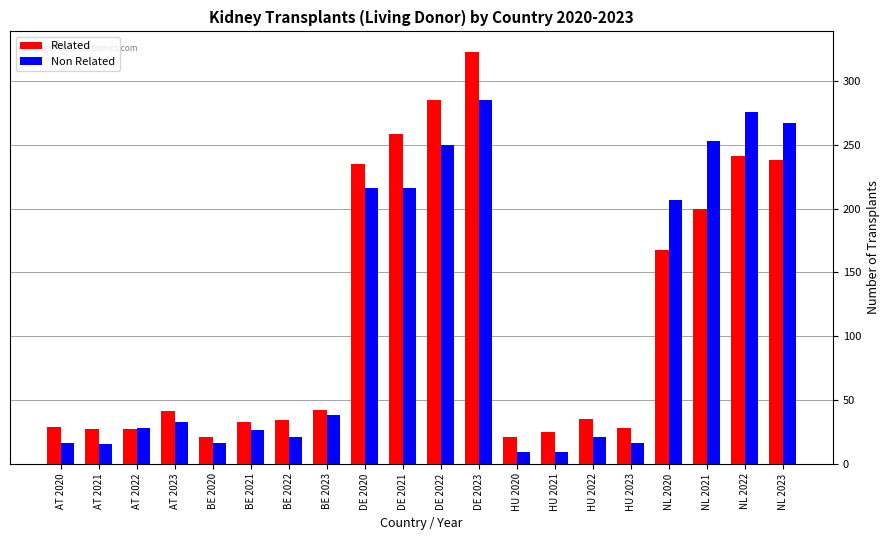

Rank the series by their average value, from lowest to highest.

Non Related, Related